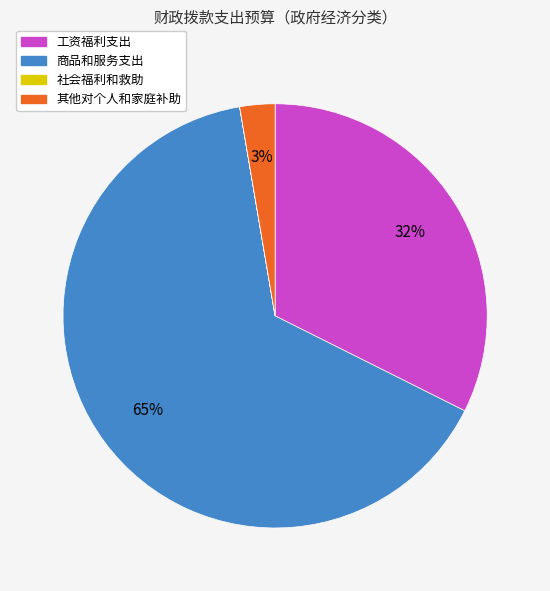

Which category has the biggest portion of the pie?

商品和服务支出